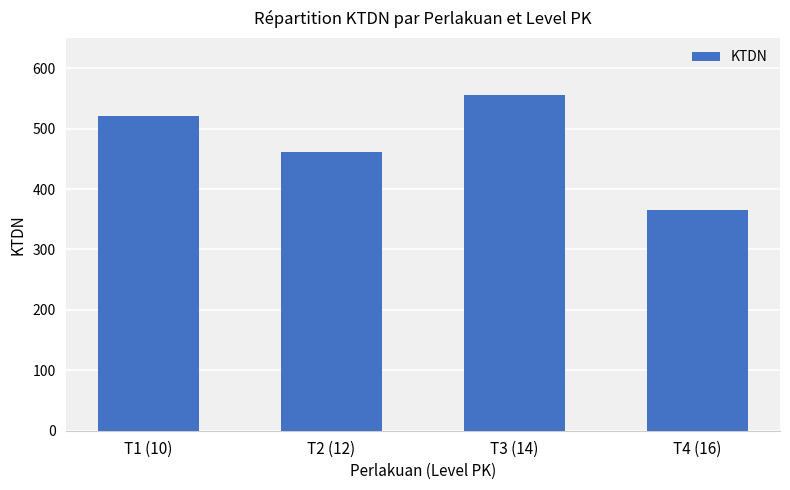

List the labels in order of value, largest first.

T3 (14), T1 (10), T2 (12), T4 (16)